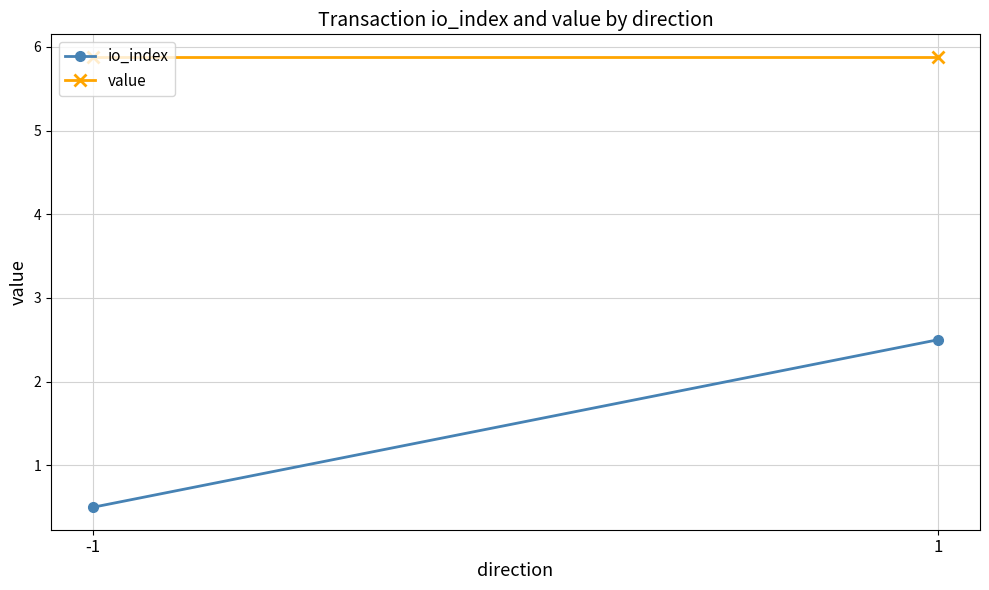

Rank the categories by io_index value from lowest to highest.

-1, 1